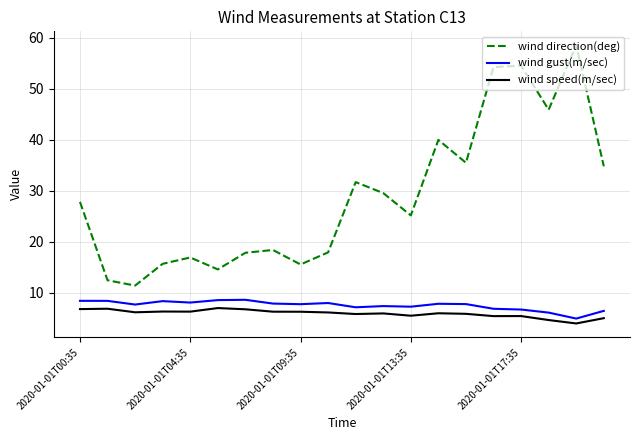

True or false: wind direction(deg) and wind speed(m/sec) intersect in this chart.

False